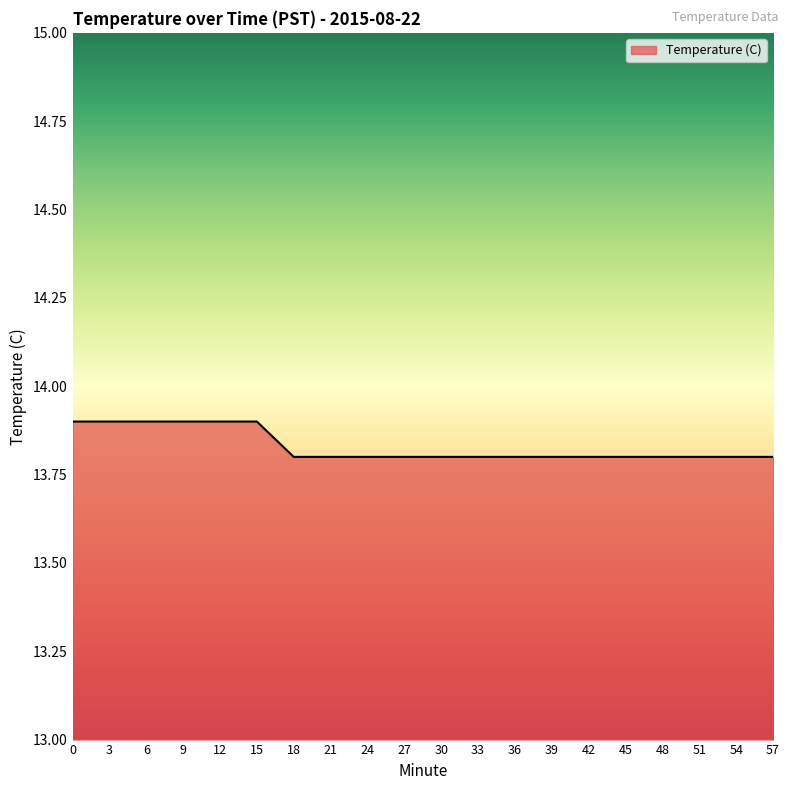

Reading right to left, transcribe all the data shown in this chart.

13.8	13.8	13.8	13.8	13.8	13.8	13.8	13.8	13.8	13.8	13.8	13.8	13.8	13.8	13.9	13.9	13.9	13.9	13.9	13.9